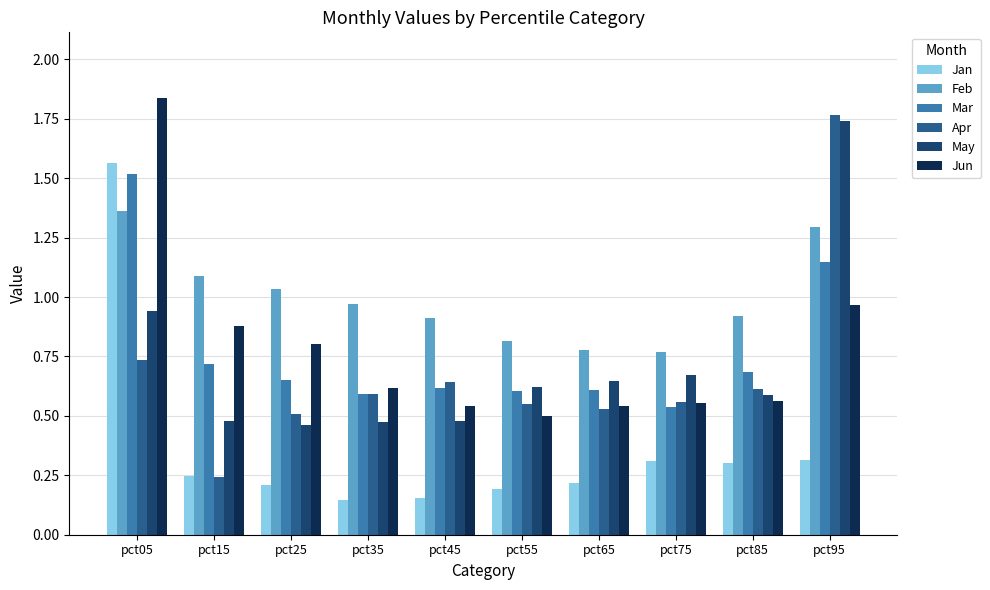

Does the chart contain any negative values?

No